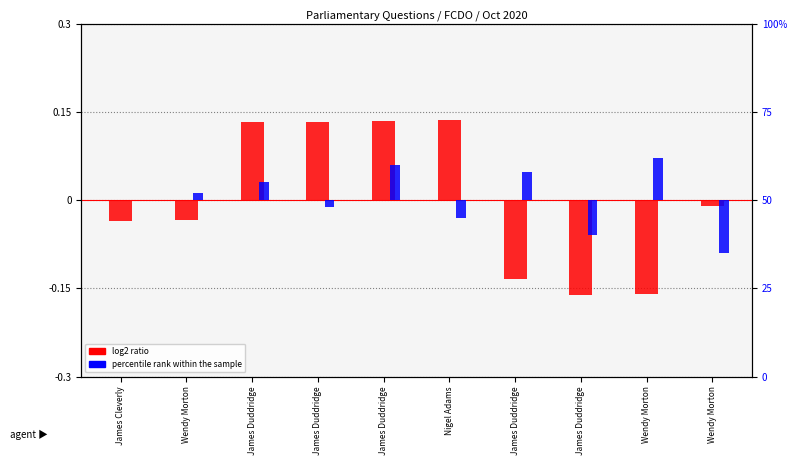

What is the spread (max minus min) of values at Wendy Morton?

2.0